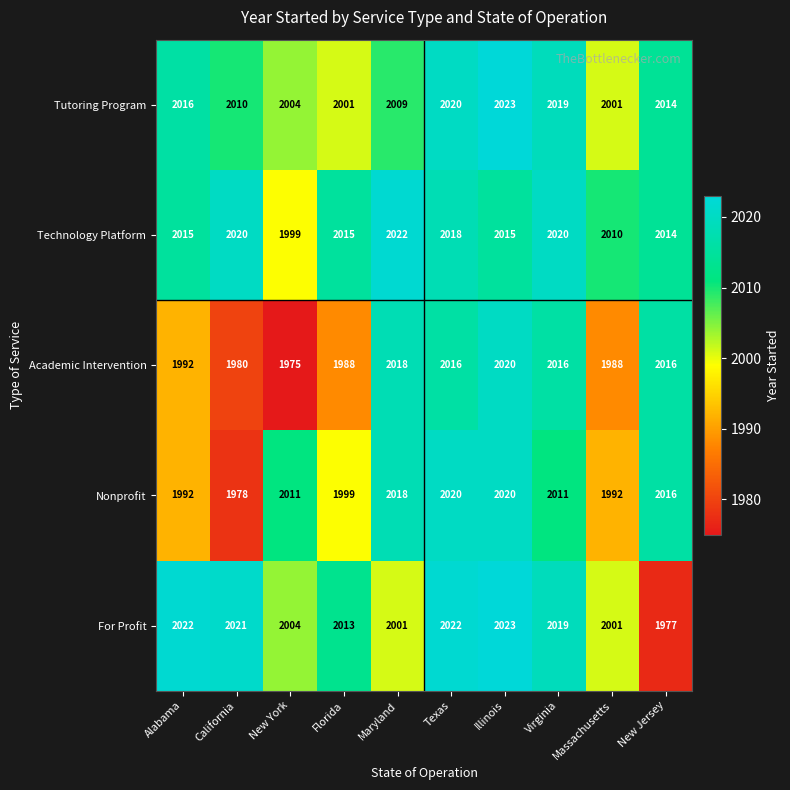

What is the sum of all Nonprofit values?

20057